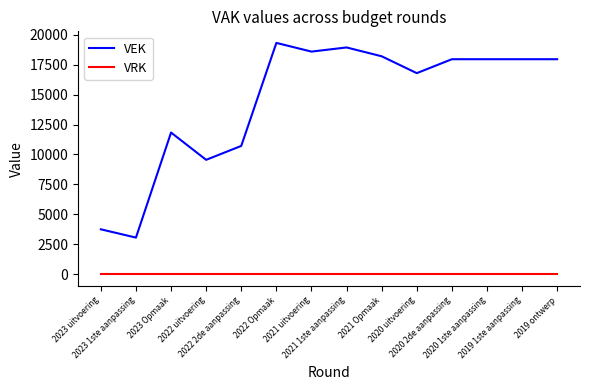

What is the approximate value of VEK at 2019 1ste aanpassing, to the nearest 100?

17900